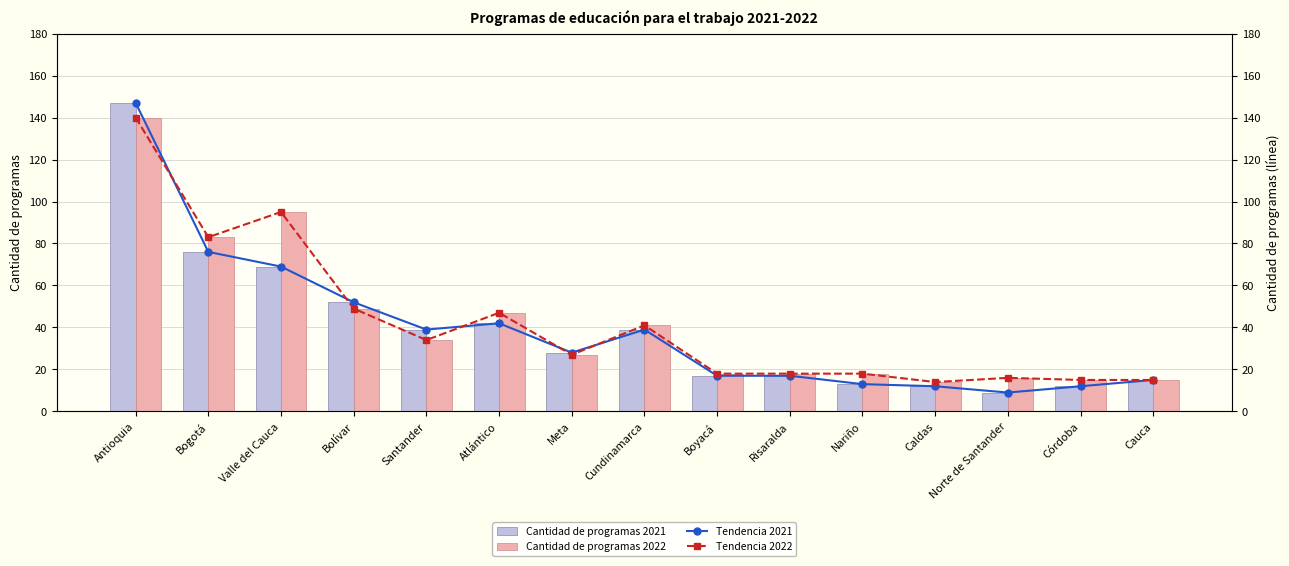

Reading left to right, transcribe all the data shown in this chart.

Cantidad de programas 2021: 147	76	69	52	39	42	28	39	17	17	13	12	9	12	15
Cantidad de programas 2022: 140	83	95	49	34	47	27	41	18	18	18	14	16	15	15
Tendencia 2021: 147	76	69	52	39	42	28	39	17	17	13	12	9	12	15
Tendencia 2022: 140	83	95	49	34	47	27	41	18	18	18	14	16	15	15